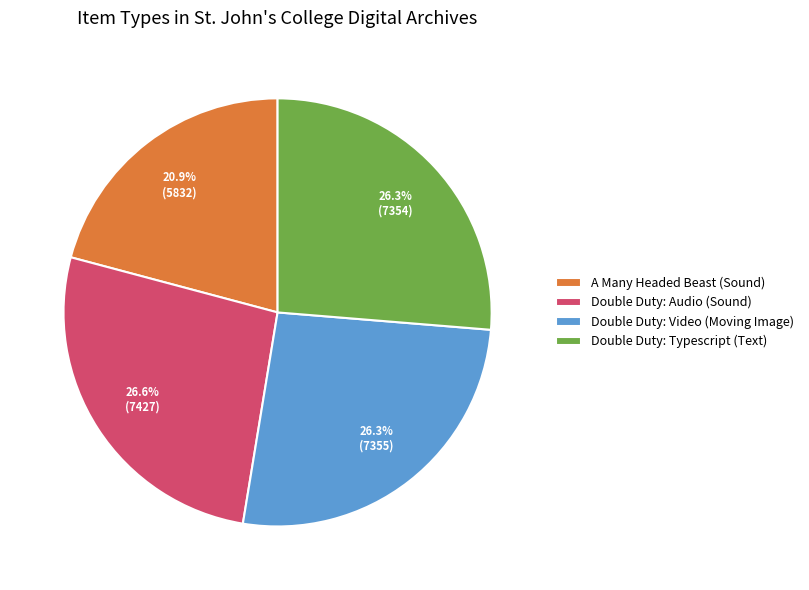

Between Double Duty: Typescript (Text) and A Many Headed Beast (Sound), which is larger?

Double Duty: Typescript (Text)